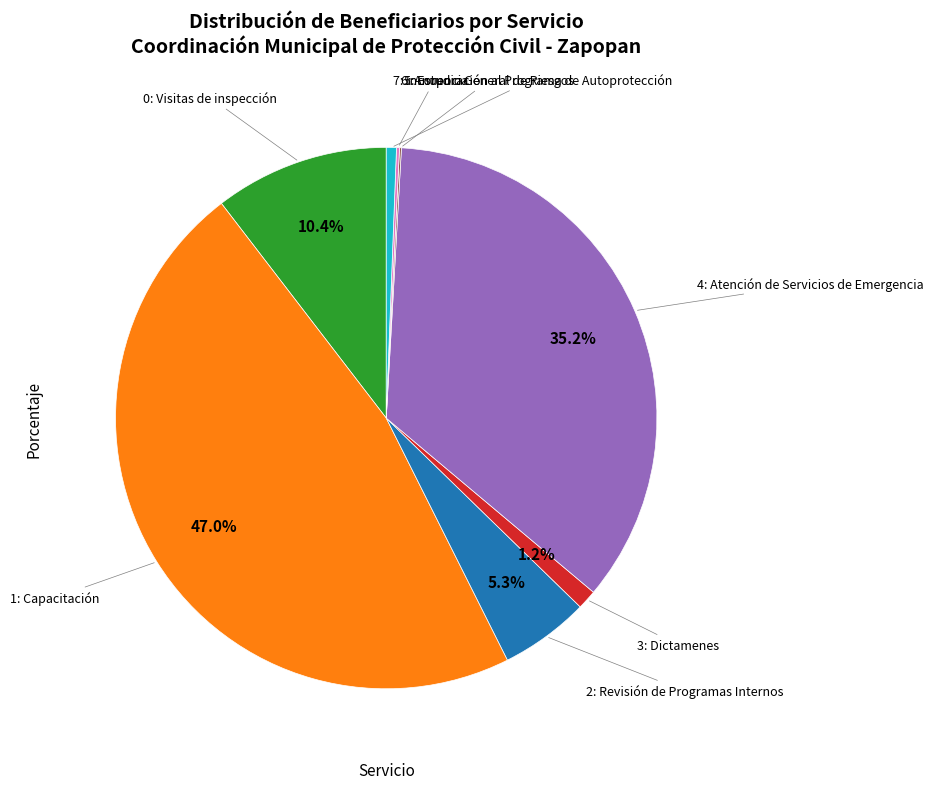

Does any single category account for the majority?

No